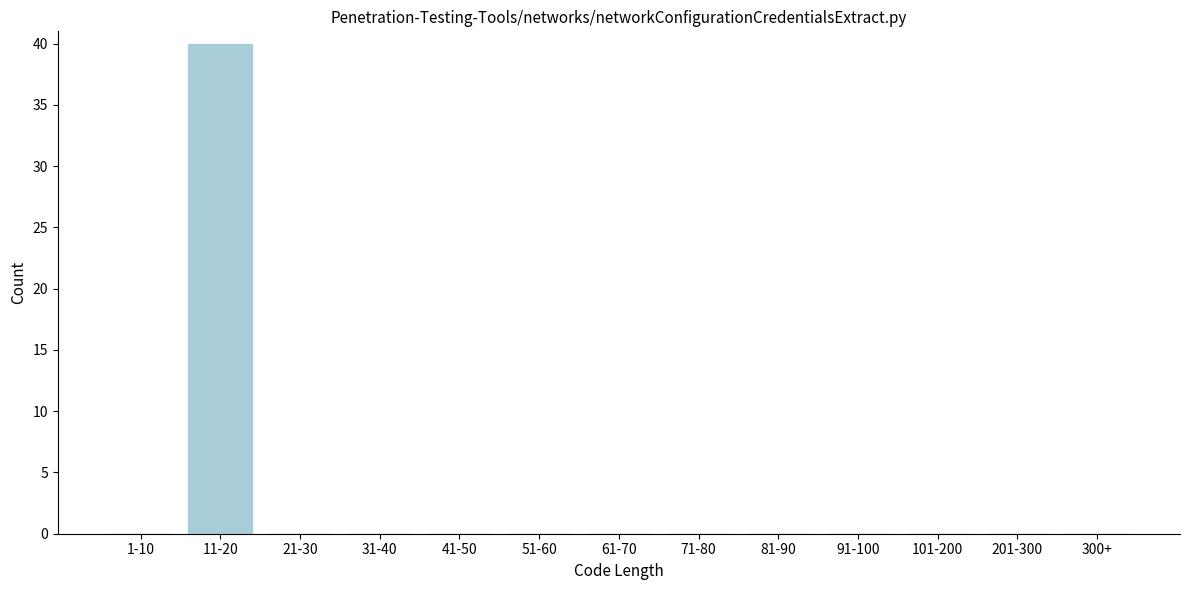

Reading left to right, what are all the values shown in this chart?

1-10=0	11-20=40	21-30=0	31-40=0	41-50=0	51-60=0	61-70=0	71-80=0	81-90=0	91-100=0	101-200=0	201-300=0	300+=0